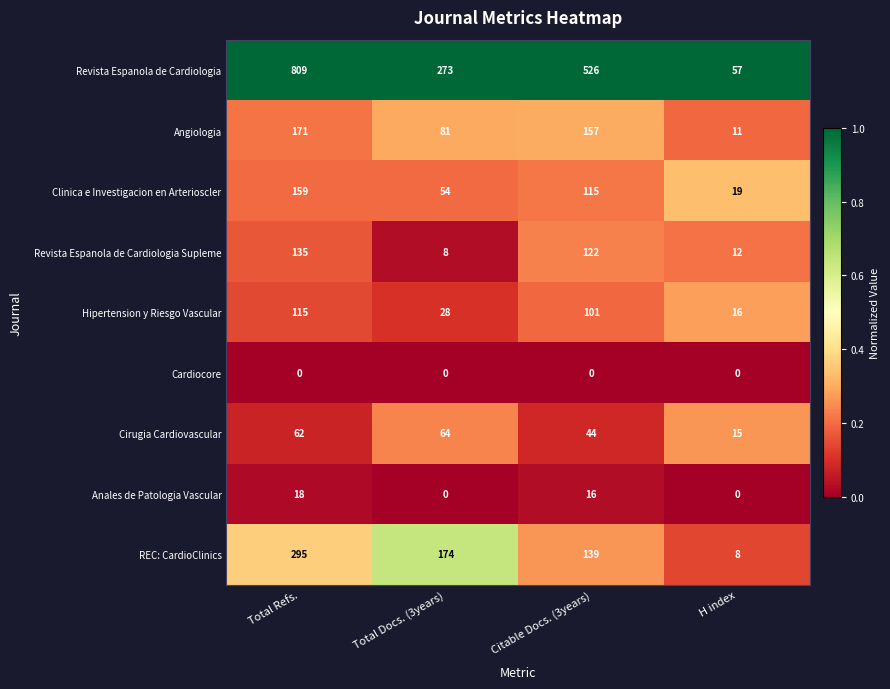

At Total Refs., list the series in order from largest to smallest.

Revista Espanola de Cardiologia, REC: CardioClinics, Angiologia, Clinica e Investigacion en Arterioscler, Revista Espanola de Cardiologia Supleme, Hipertension y Riesgo Vascular, Cirugia Cardiovascular, Anales de Patologia Vascular, Cardiocore